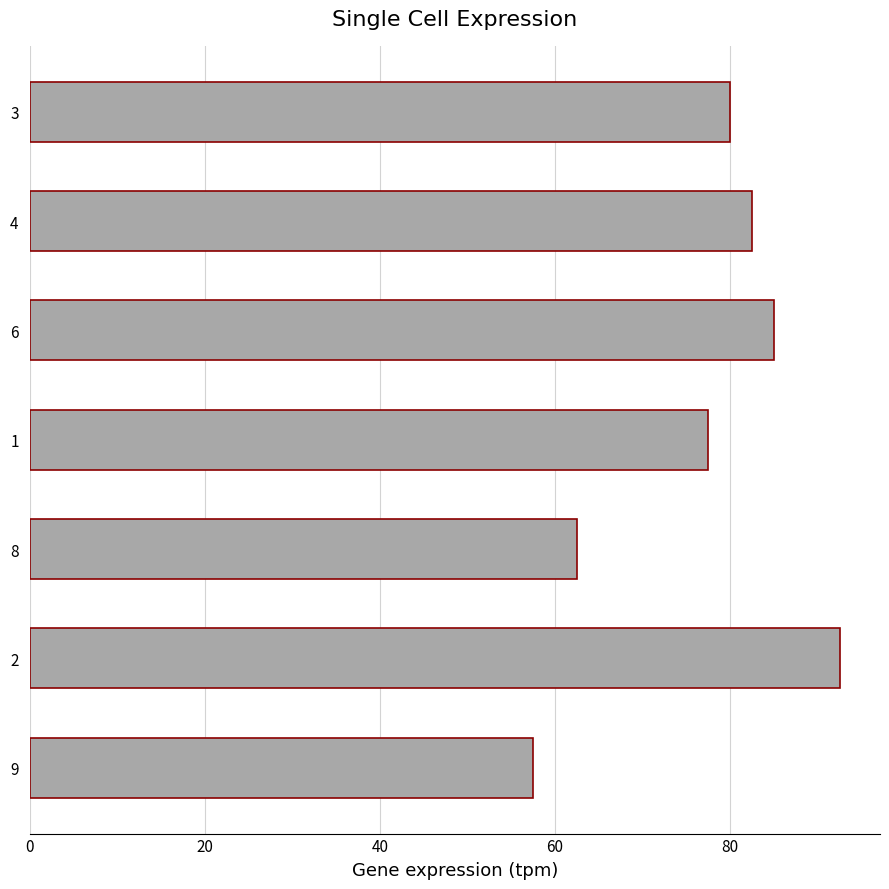

Rank the categories by value from highest to lowest.

2, 6, 4, 3, 1, 8, 9